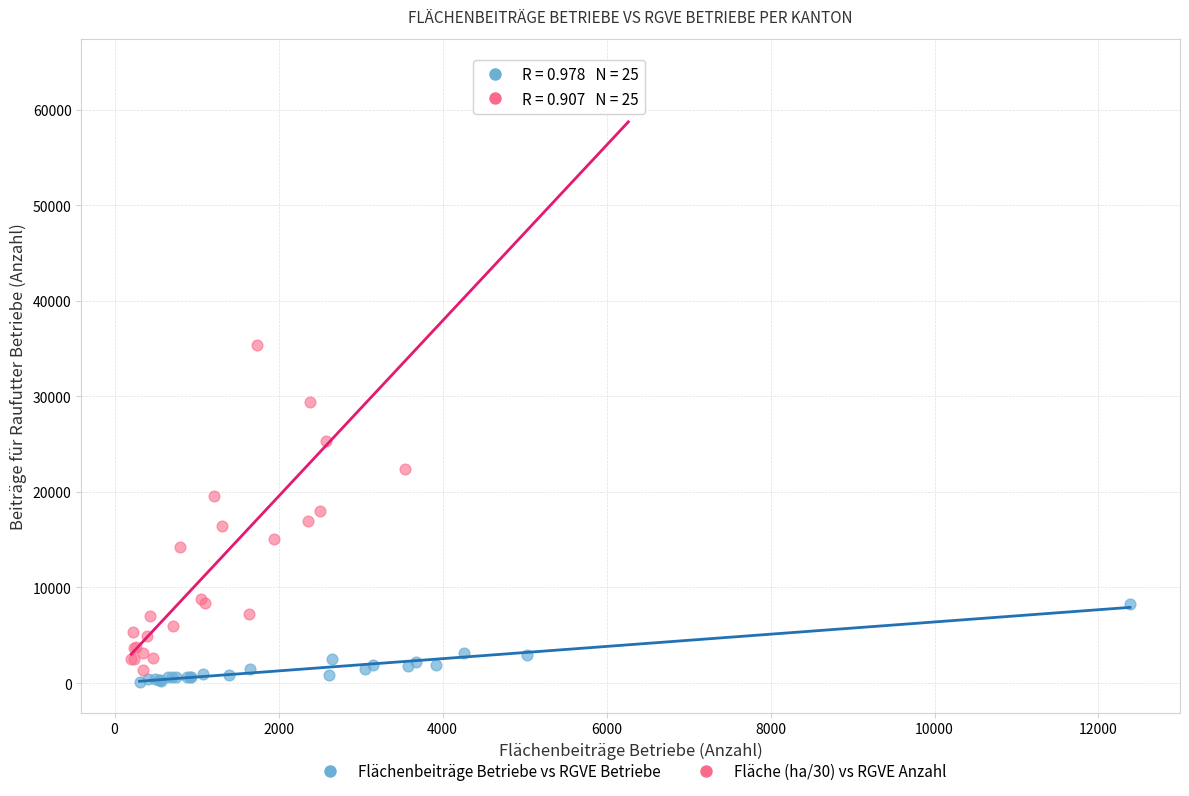

What are all the series names shown in the legend?

Flächenbeiträge Betriebe vs RGVE Betriebe, Fläche (ha/30) vs RGVE Anzahl